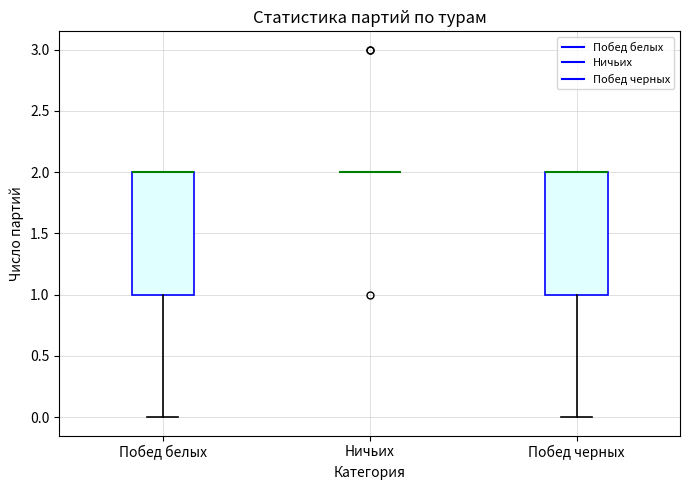

Reading left to right, transcribe this box plot: for each box, give where its median line is, the range the box spans, and where its two whiskers end, as read against the y-axis. The values are not printed on the chart, so give them approximately, as read against the axis.

Побед белых: median 2 (drawn on the box's upper edge), box 1 to 2, whiskers 0 to 2
Ничьих: box collapsed to a line at 2, whiskers 2 to 2
Побед черных: median 2 (drawn on the box's upper edge), box 1 to 2, whiskers 0 to 2